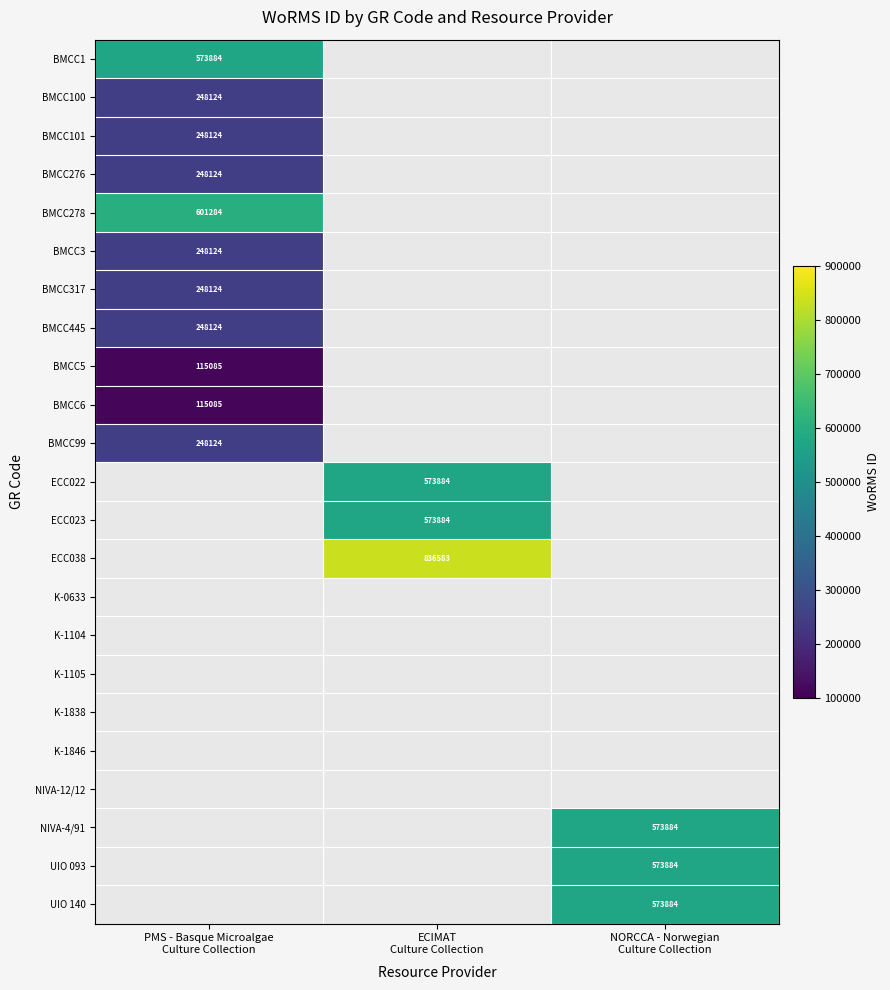

Count the number of categories in the chart.

3